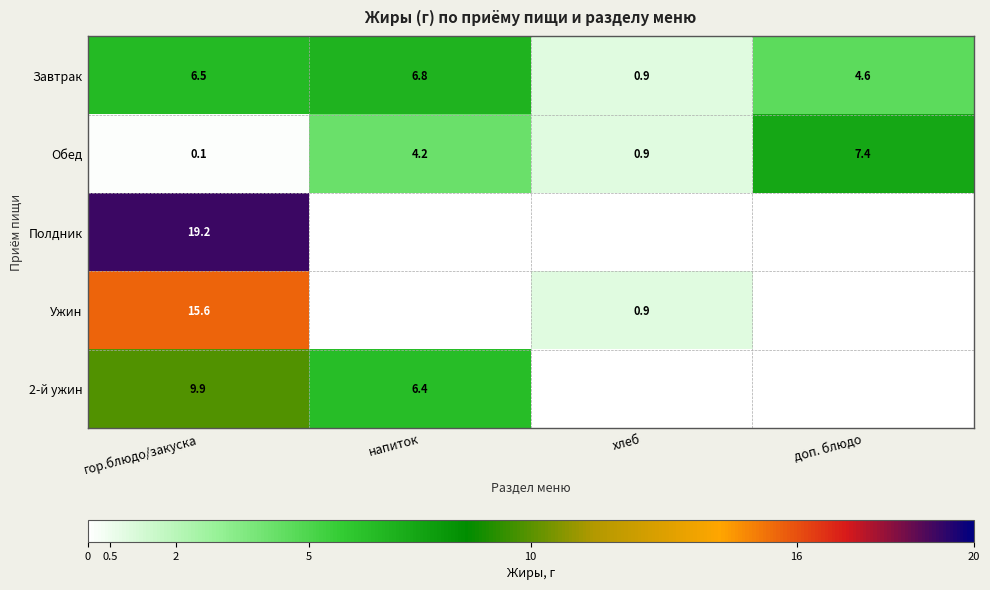

Between гор.блюдо/закуска and хлеб, which is larger?

гор.блюдо/закуска